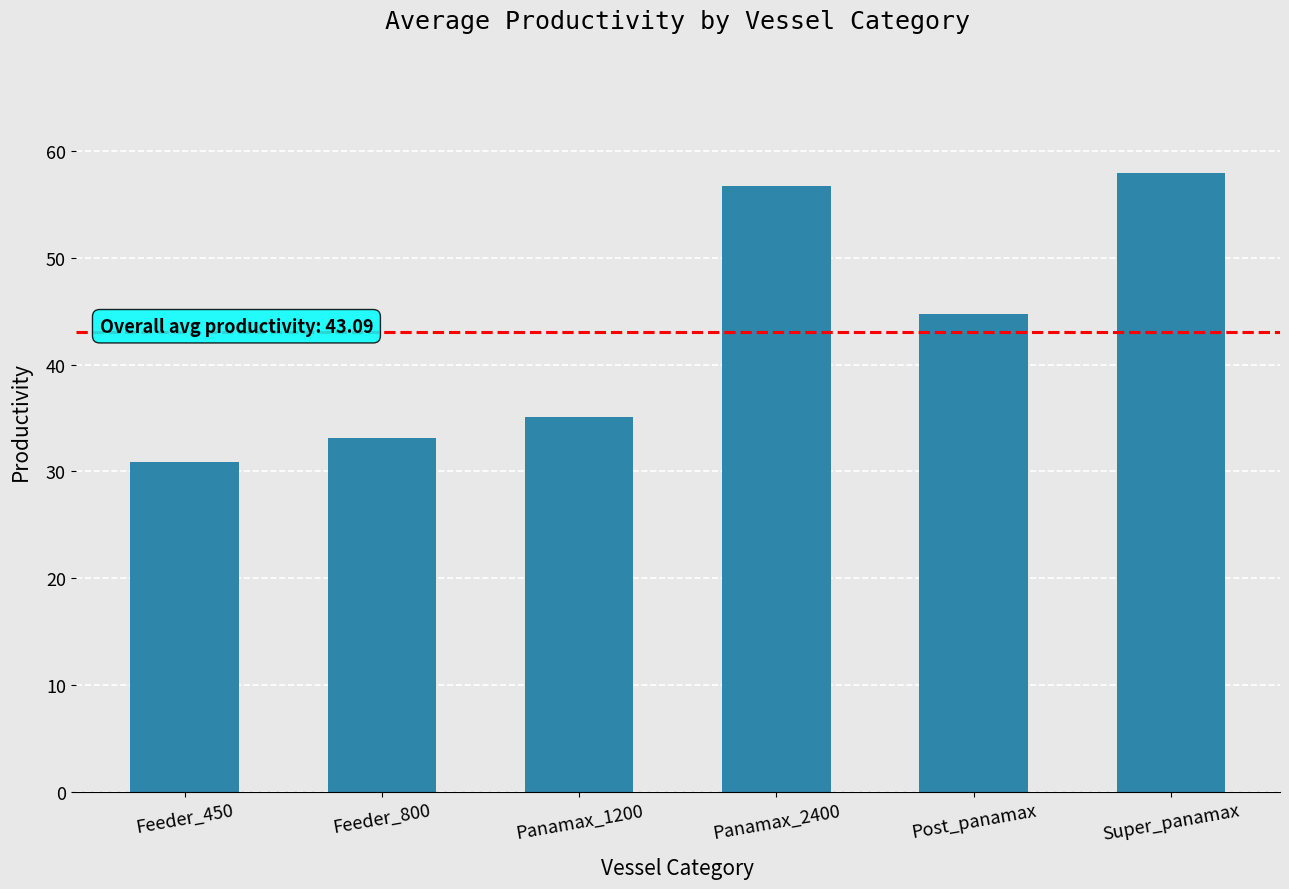

Is it true that the value at Super_panamax is 82.8?

False